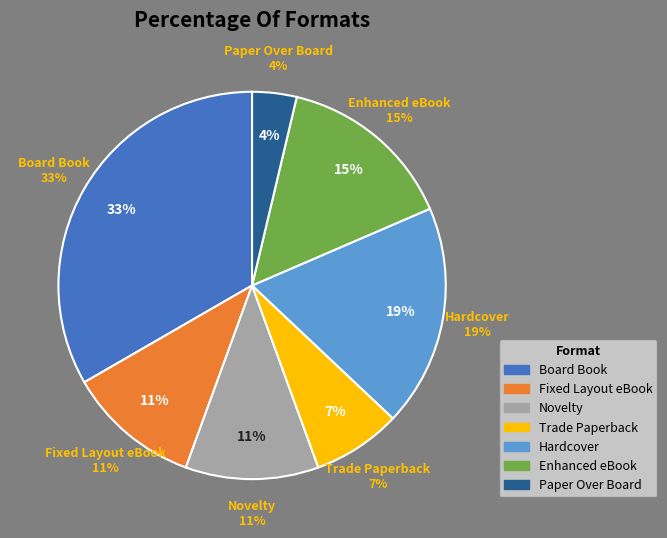

To the nearest percent, what is the average slice percentage?

14%